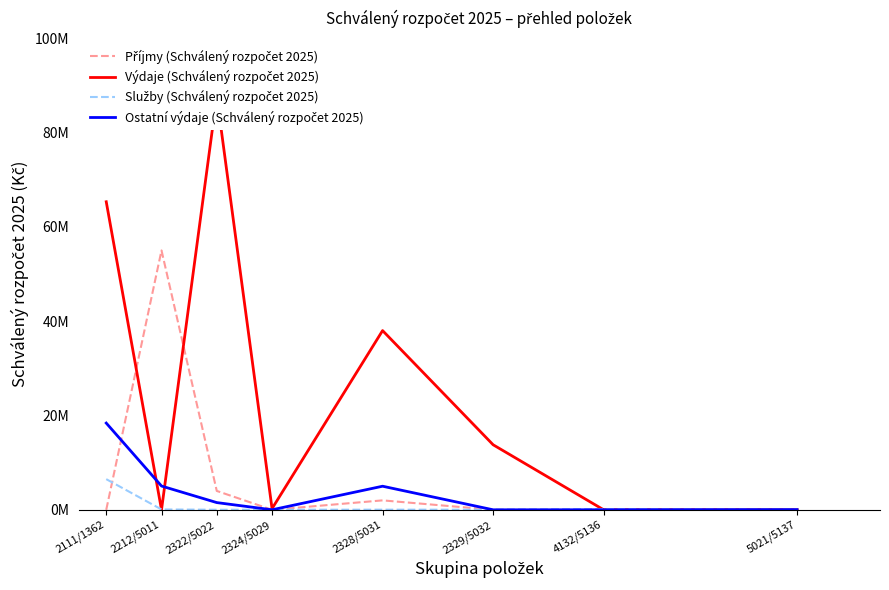

How many lines are shown in the chart?

4